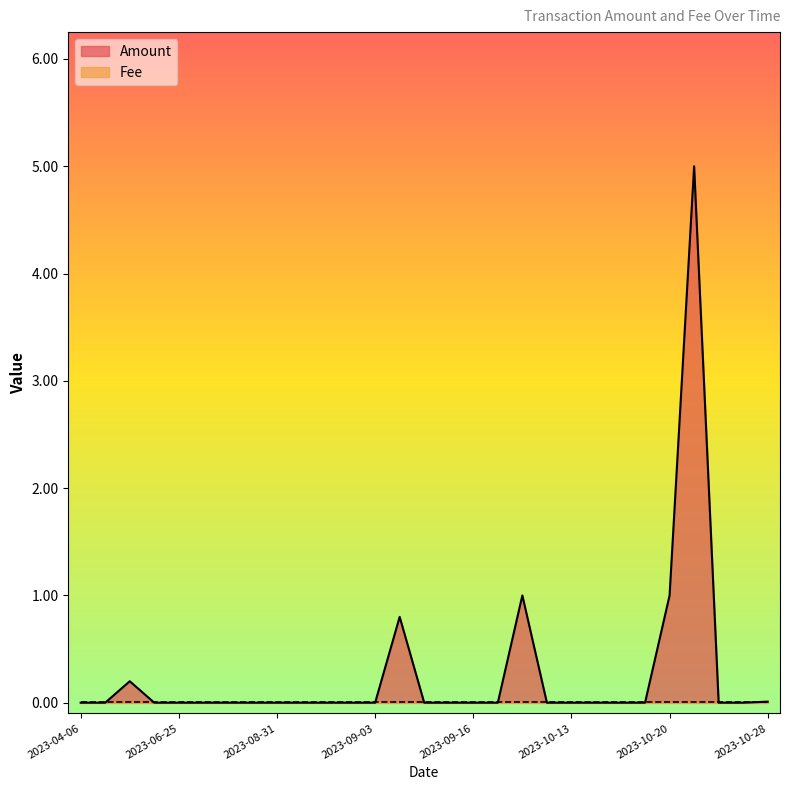

What is the maximum value shown in the chart?

5.0